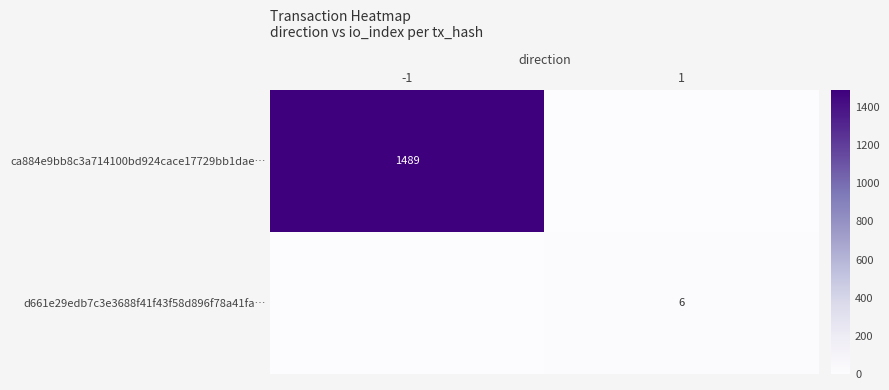

The ca884e9bb8c3a714100bd924cace17729bb1dae… series shows 831 at -1. True or false?

False